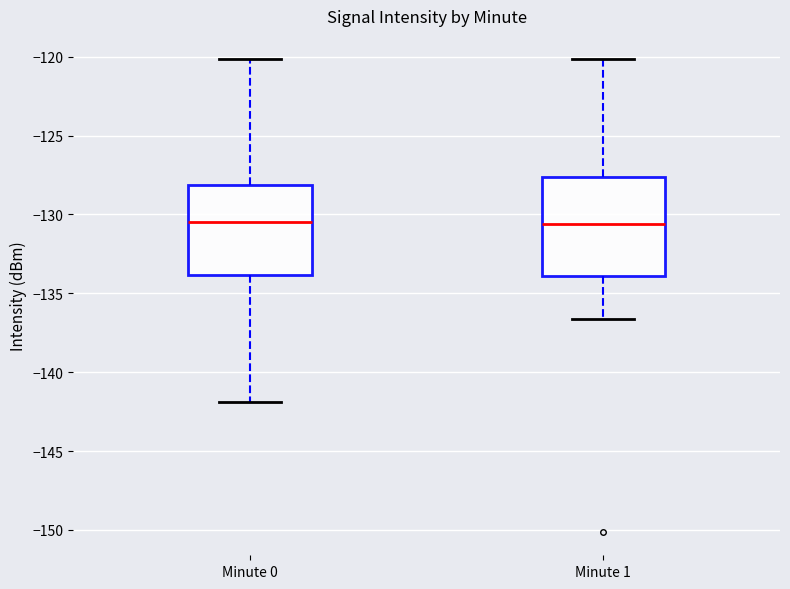

Where is the upper edge of the box for Minute 0 on the y-axis? The values are not printed on the chart, so give them approximately, as read against the axis.

-128.0